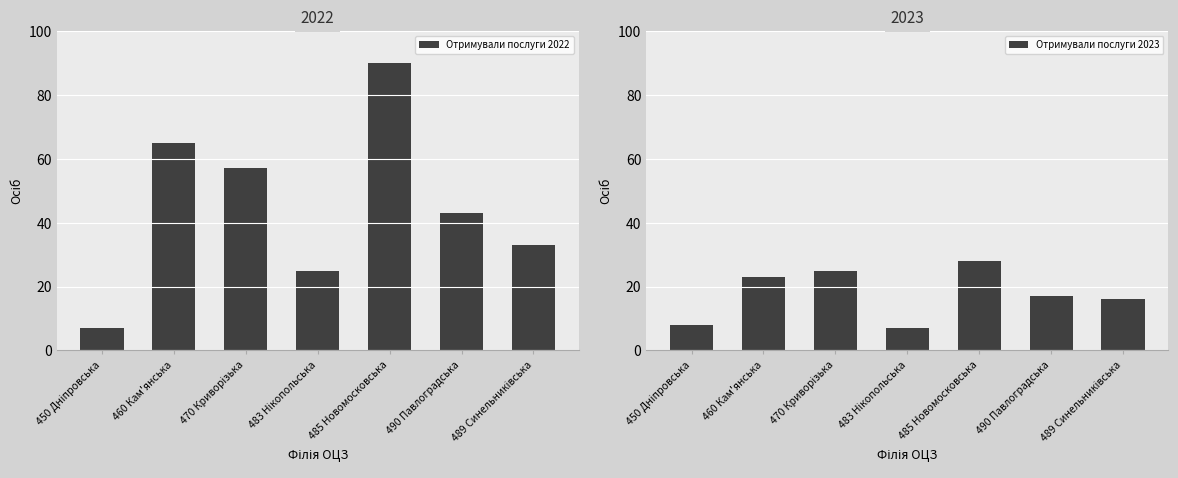

Is the value of Отримували послуги 2022 at 460 Кам'янська greater than the value of Отримували послуги 2023 at 490 Павлоградська?

Yes